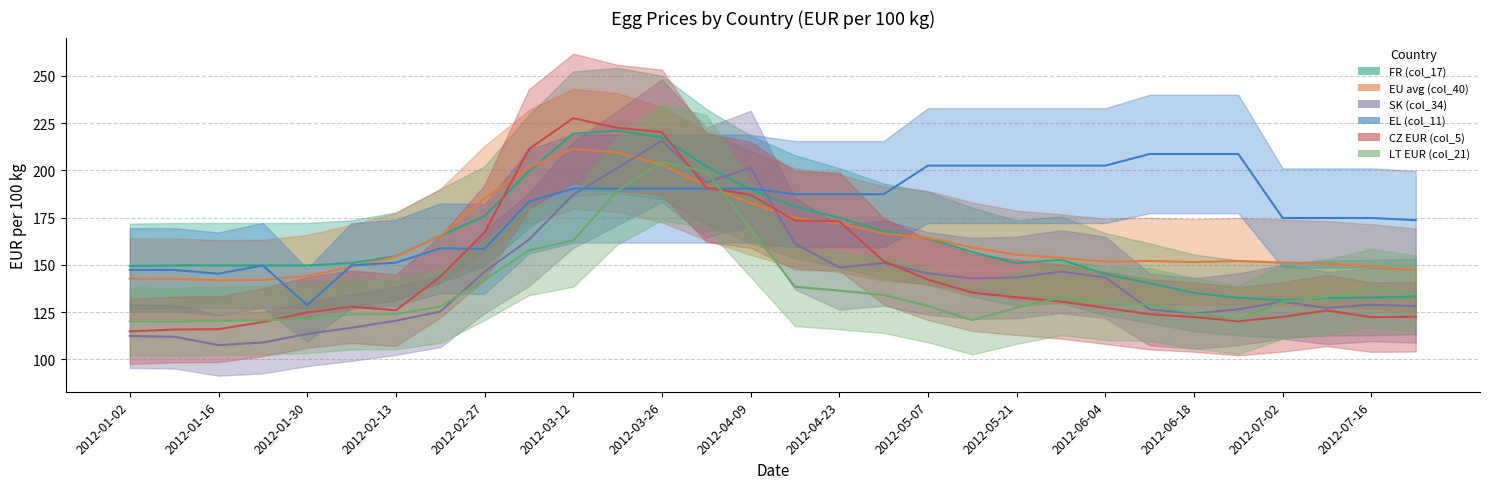

What is the average value of the EL (col_11) series?

179.1